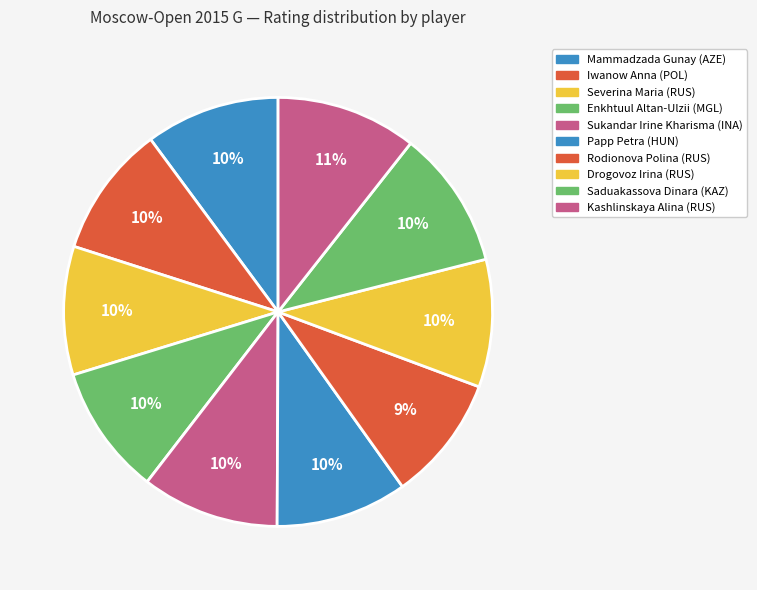

The Severina Maria (RUS) slice represents 10% of the pie. True or false?

True